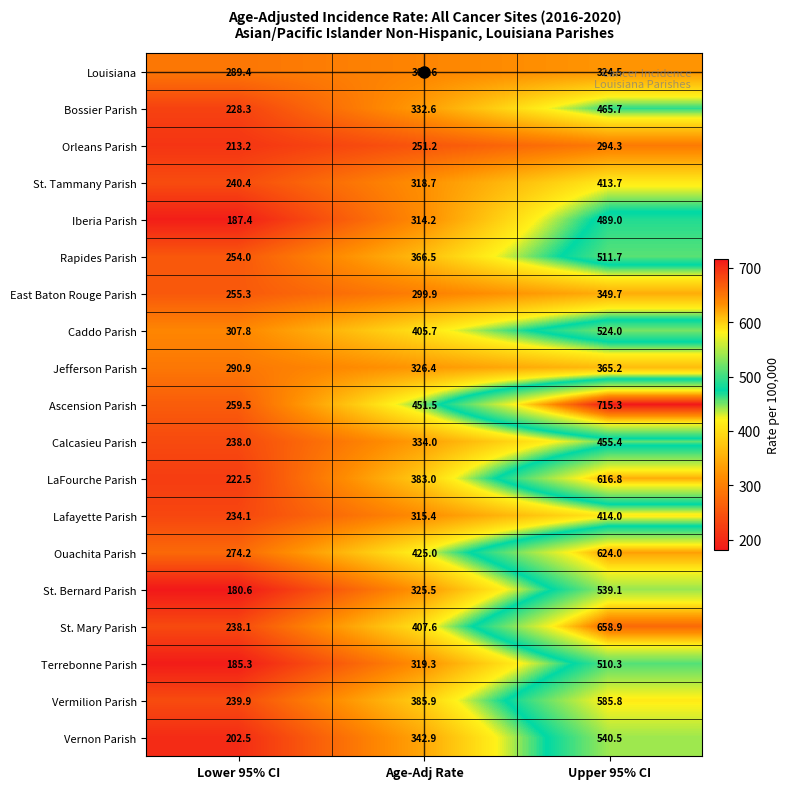

How many categories are shown in the chart?

3